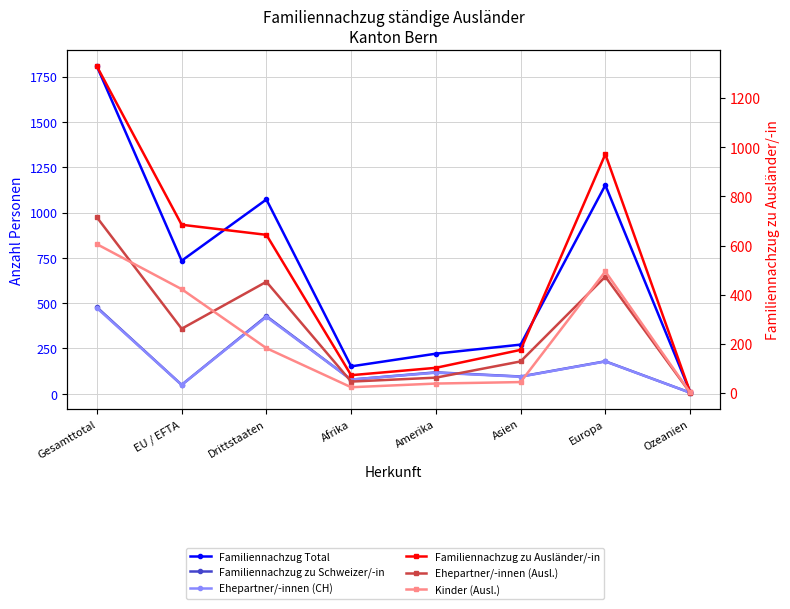

What is the maximum value for Familiennachzug Total?

1806